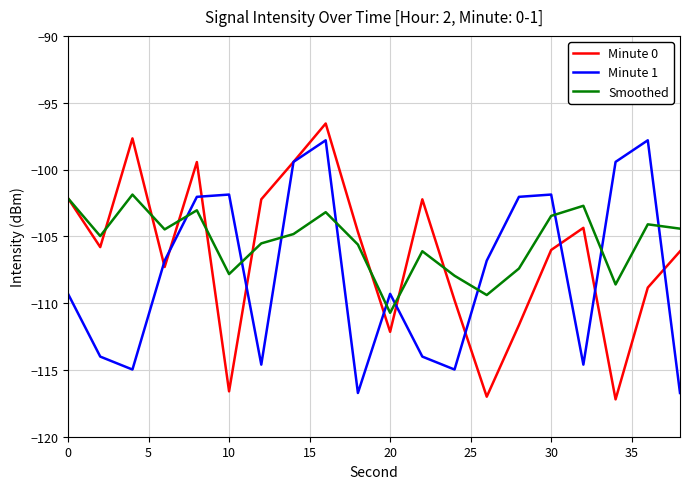

True or false: Minute 0 and Smoothed intersect in this chart.

True